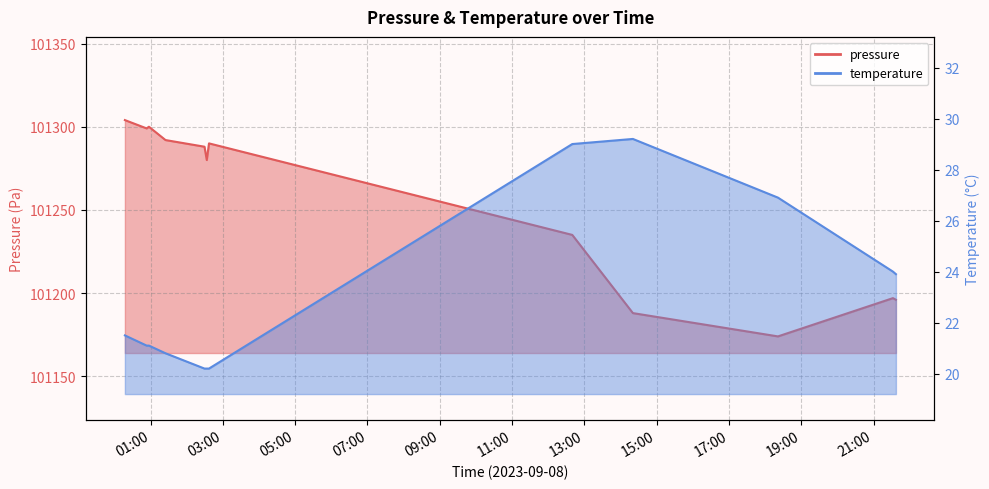

True or false: pressure has more than 2 points higher than both neighbors.

True